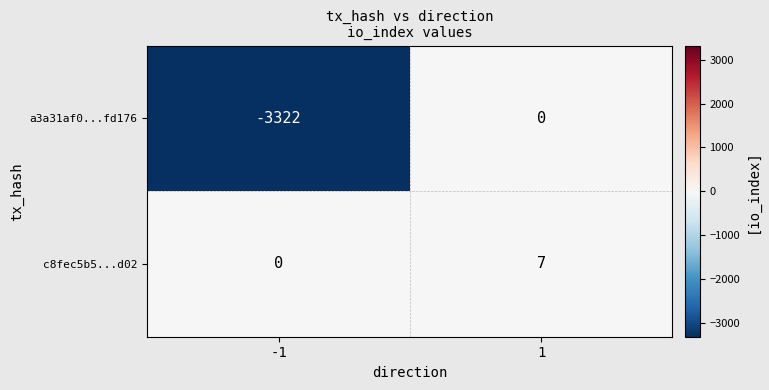

What is the average value of the a3a31af0...fd176 series?

-1661